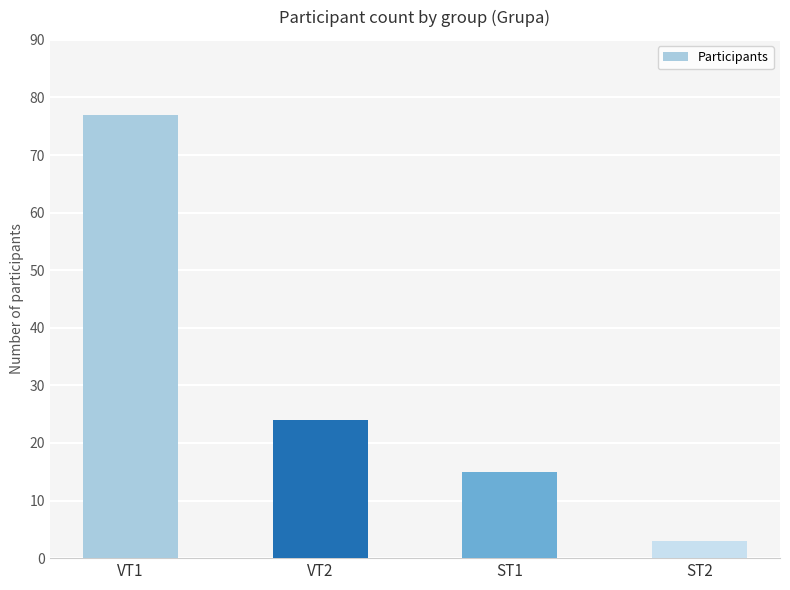

Reading left to right, list all the values displayed in this chart.

VT1=77	VT2=24	ST1=15	ST2=3